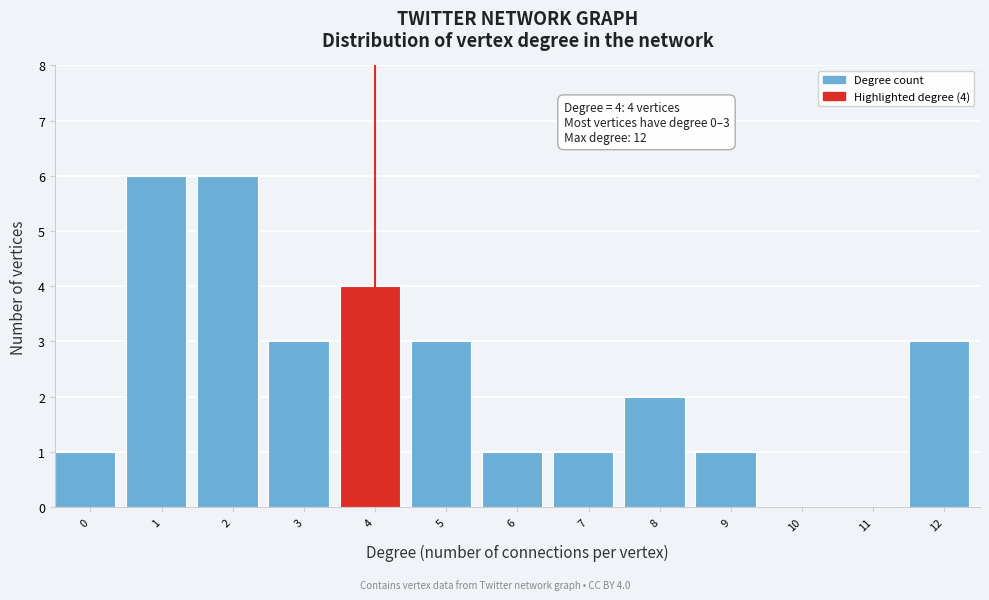

Reading left to right, list all the values displayed in this chart.

0=1	1=6	2=6	3=3	4=4	5=3	6=1	7=1	8=2	9=1	10=0	11=0	12=3